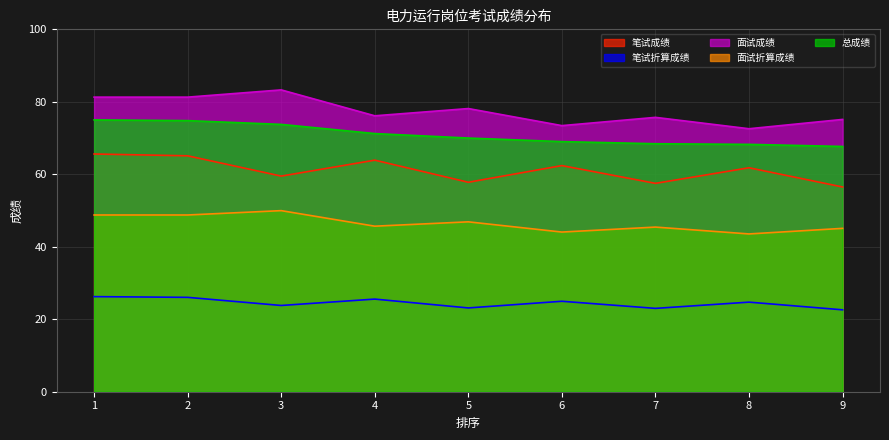

Which series changed the most between 4 and 9?

笔试成绩